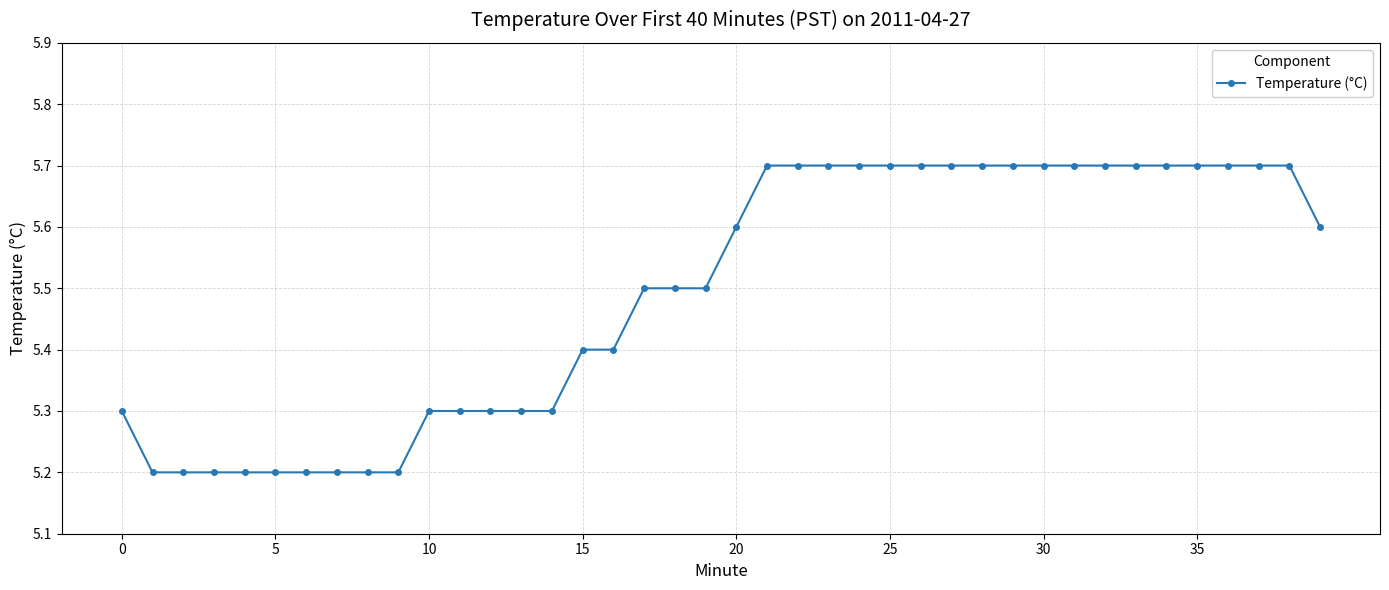

What is the greatest value displayed?

5.7